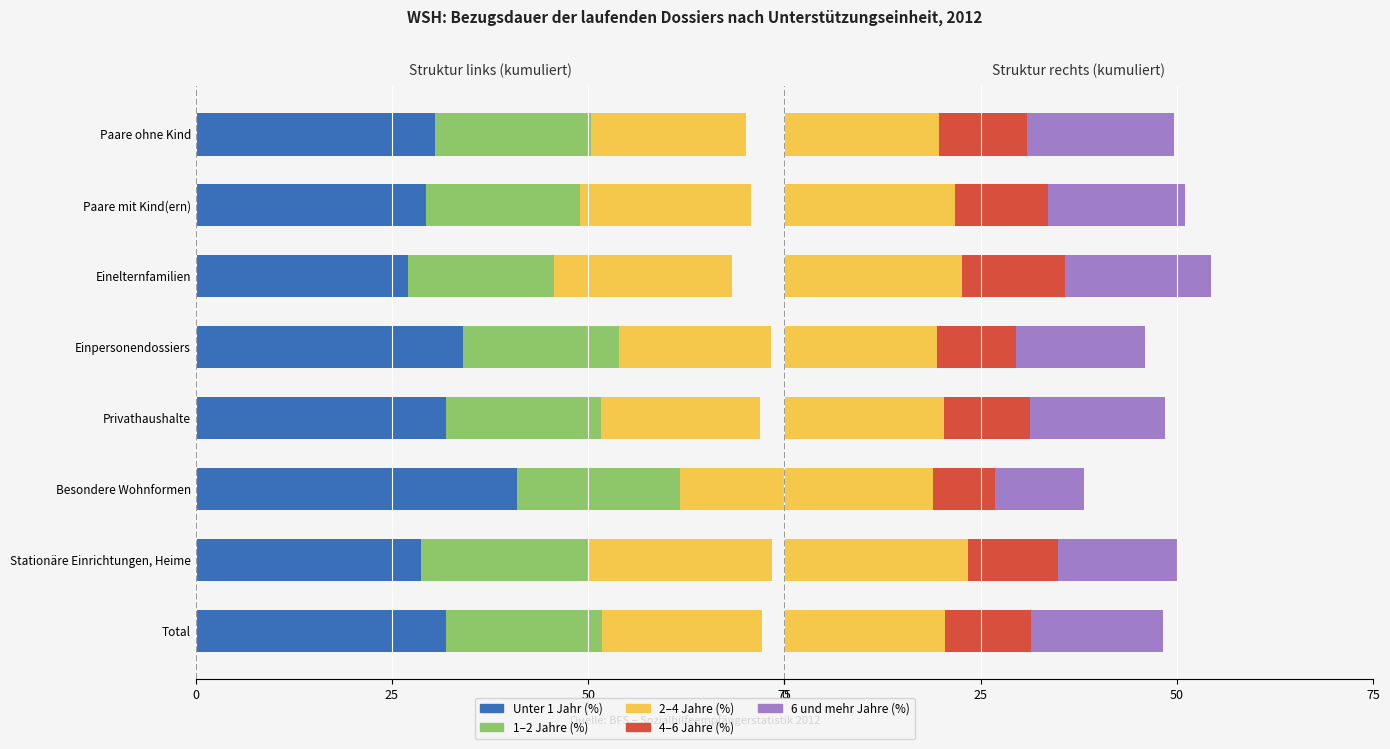

Which series has the largest total across all categories?

2–4 Jahre (%)